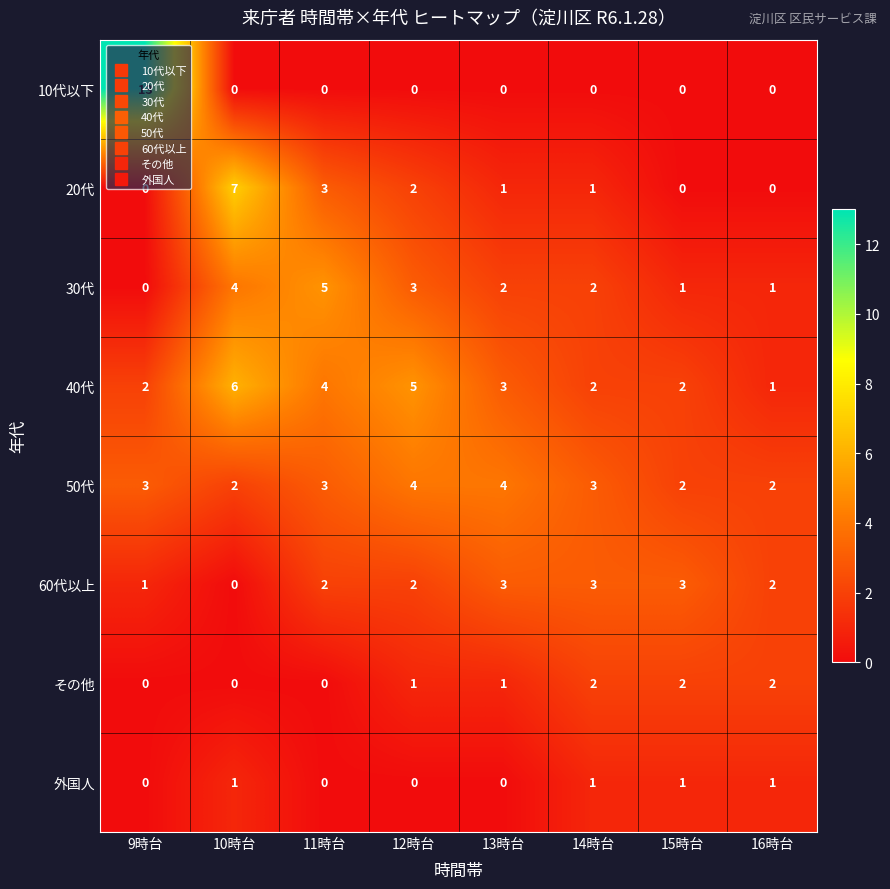

How many data points in その他 are less than 1?

3